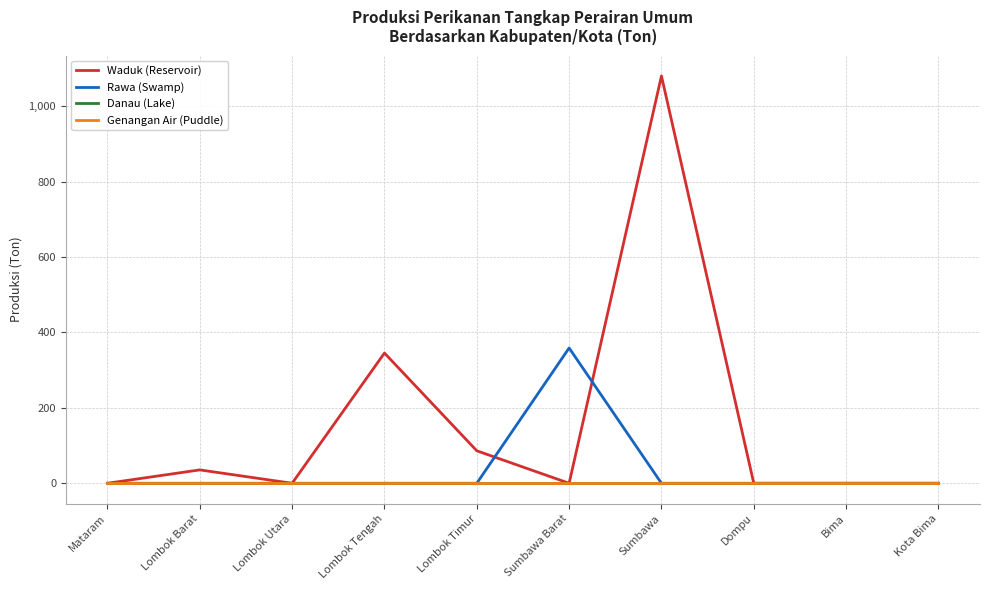

The value of Rawa (Swamp) at Lombok Tengah is 0.0. True or false?

True